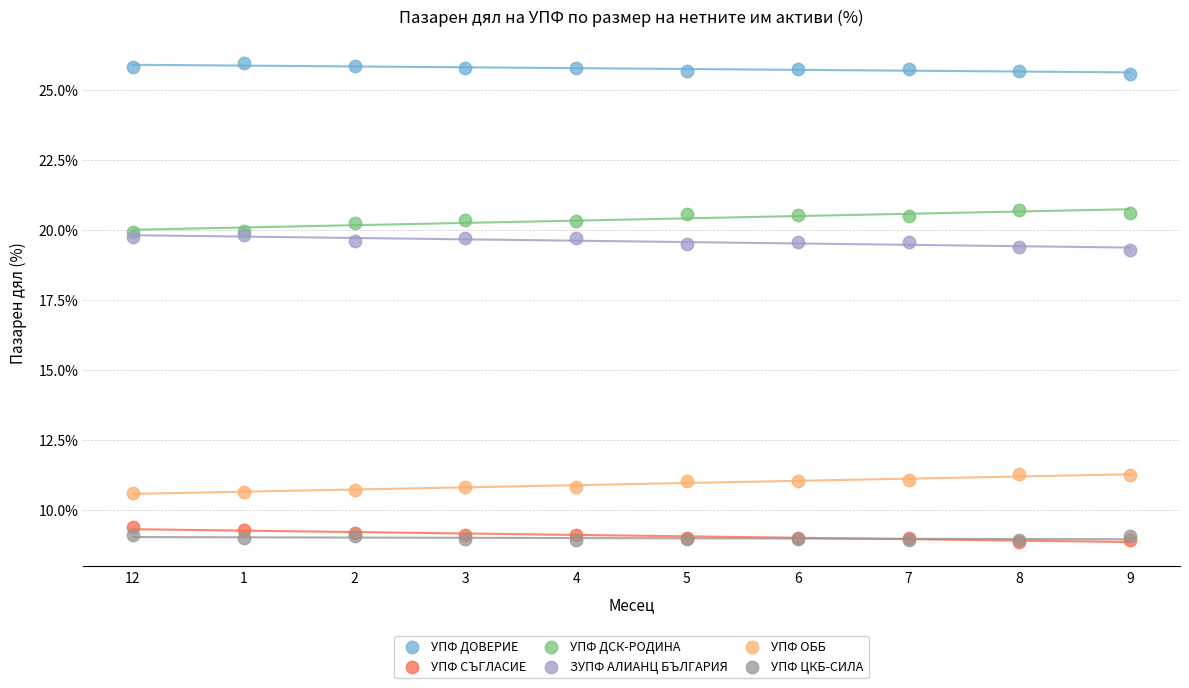

Which series reaches the maximum Y coordinate?

УПФ ДОВЕРИЕ